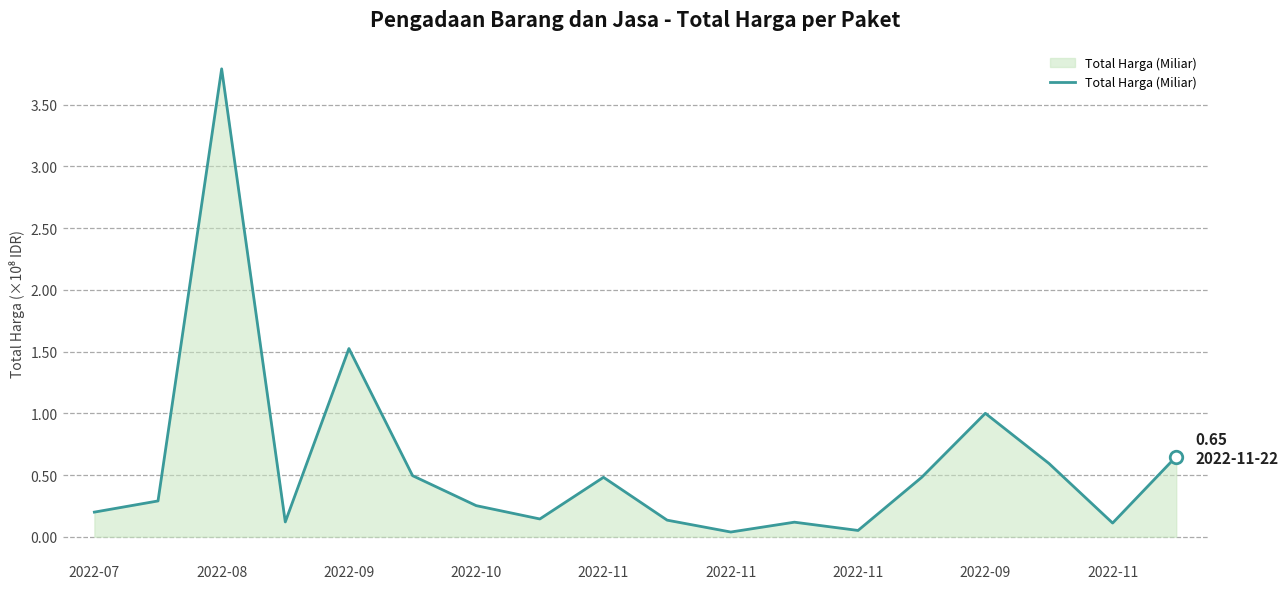

What is the maximum value shown in the chart?

3.8